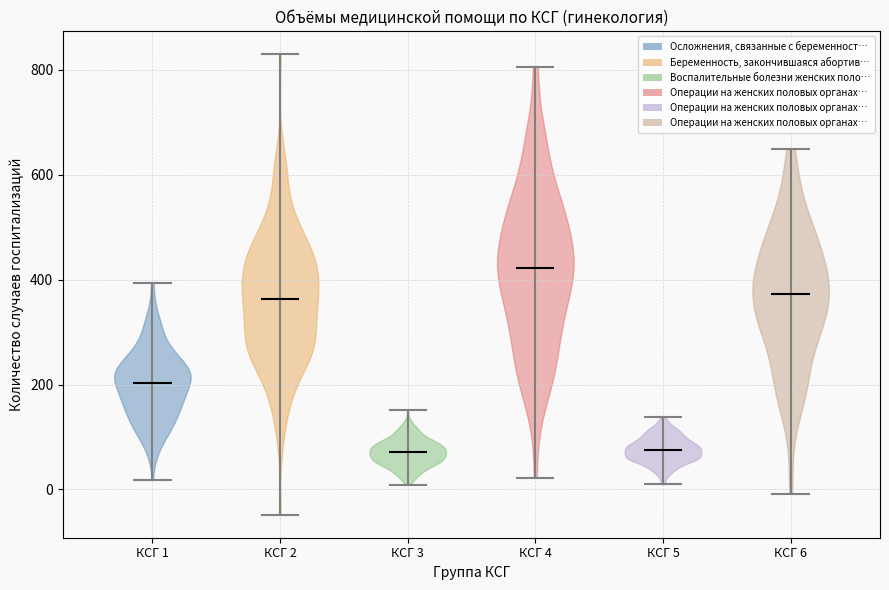

Which violin has the highest median line?

КСГ 4